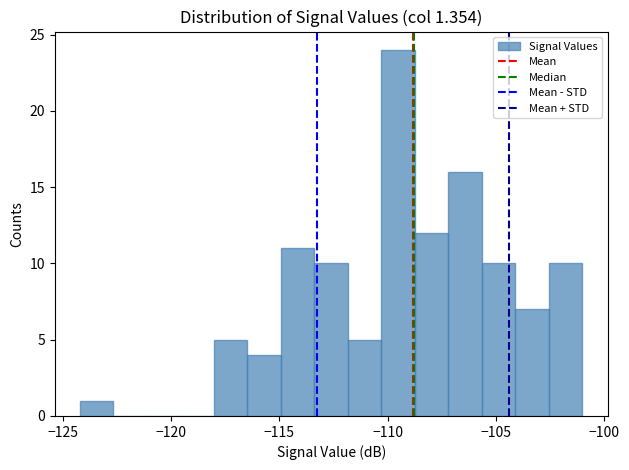

Read against the x-axis, roughly where is the centre of the tallest bar?

-109.5